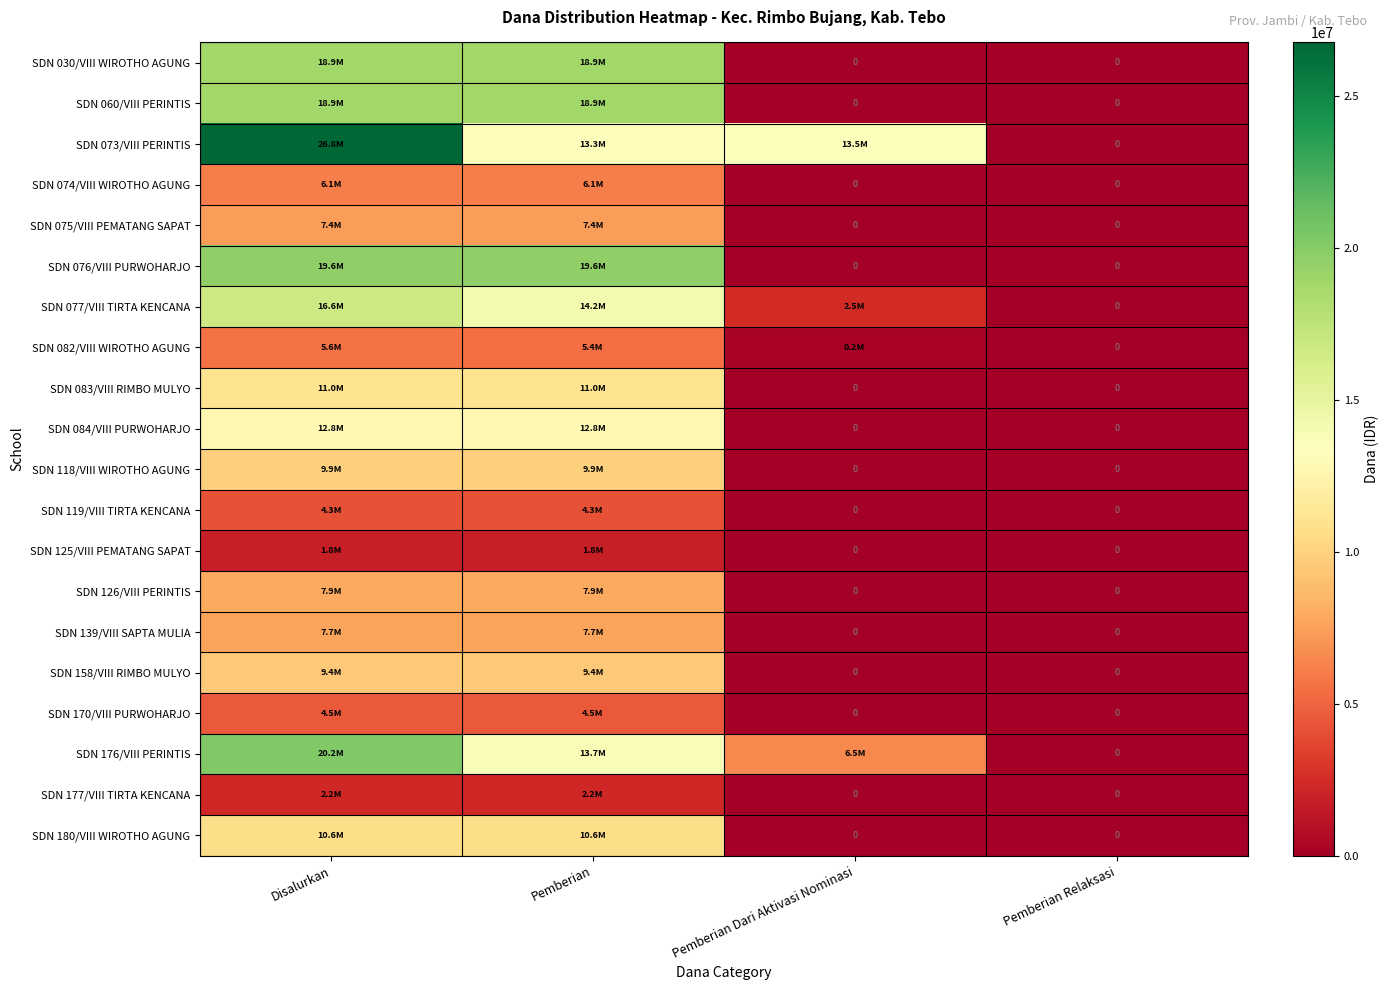

At which label is SDN 076/VIII PURWOHARJO closest to 9787500?

Disalurkan